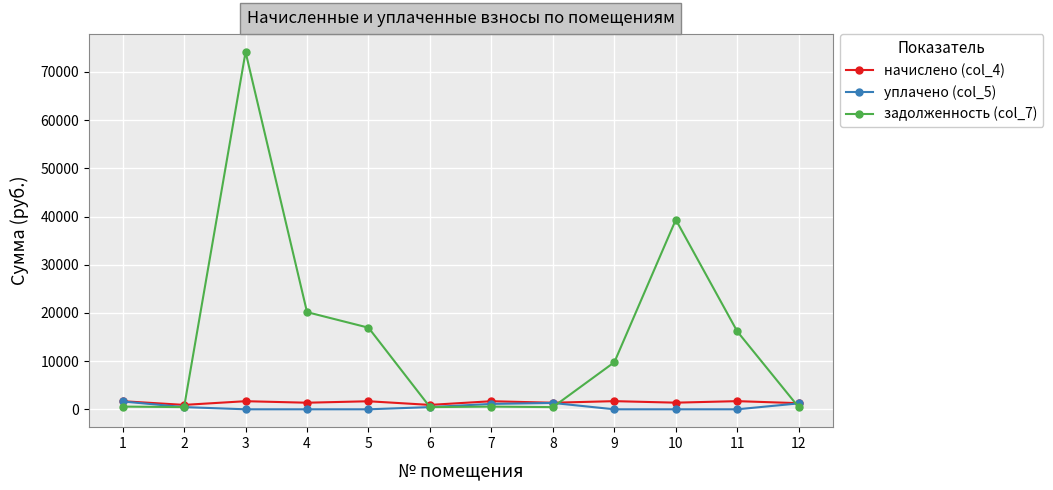

At how many categories does at least one series exceed 31505?

2